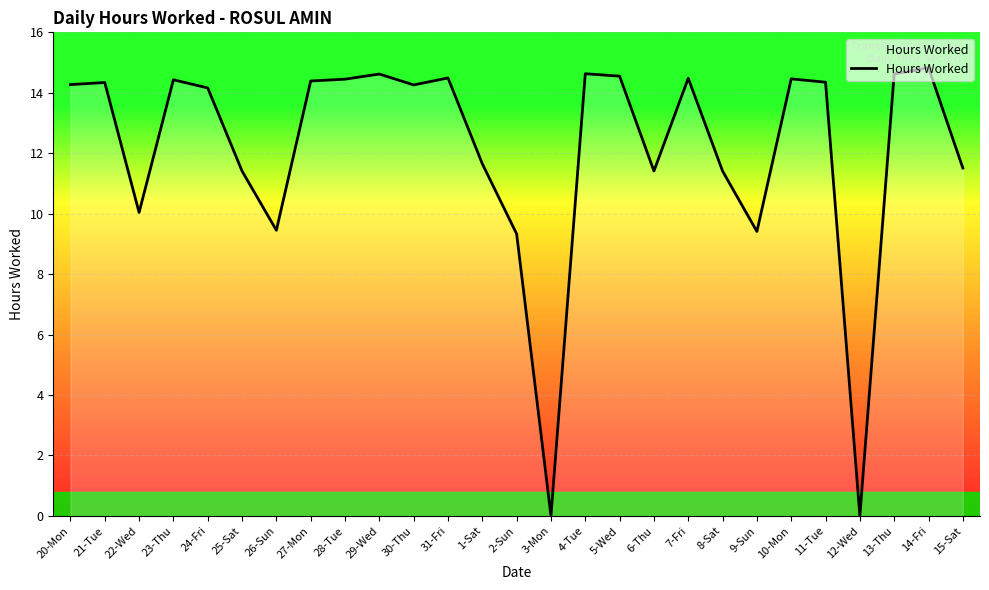

What is the greatest value displayed?

14.8